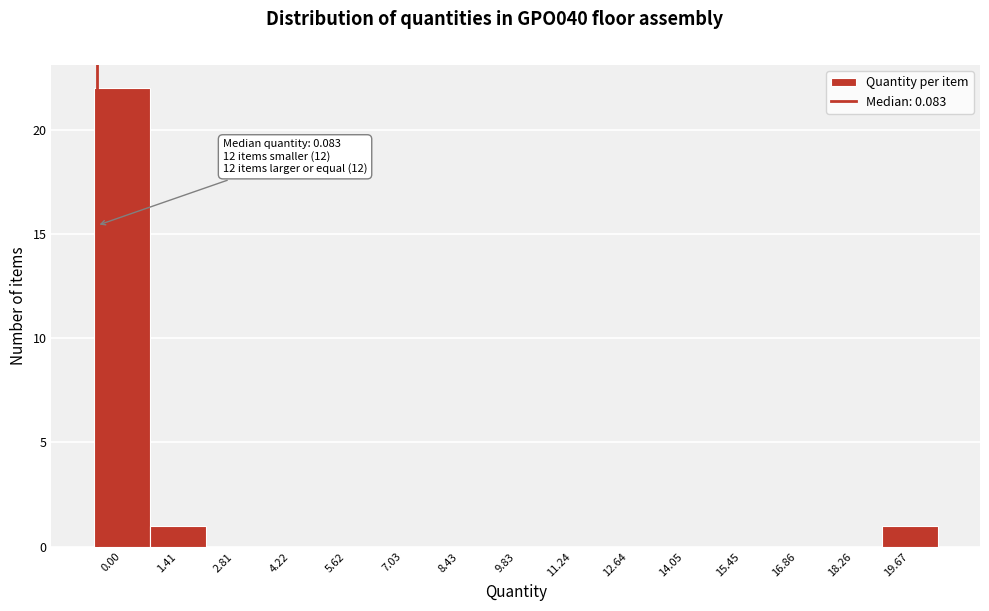

Reading left to right, list all the values displayed in this chart.

0.00=22	1.41=1	2.81=0	4.22=0	5.62=0	7.03=0	8.43=0	9.83=0	11.24=0	12.64=0	14.05=0	15.45=0	16.86=0	18.26=0	19.67=1